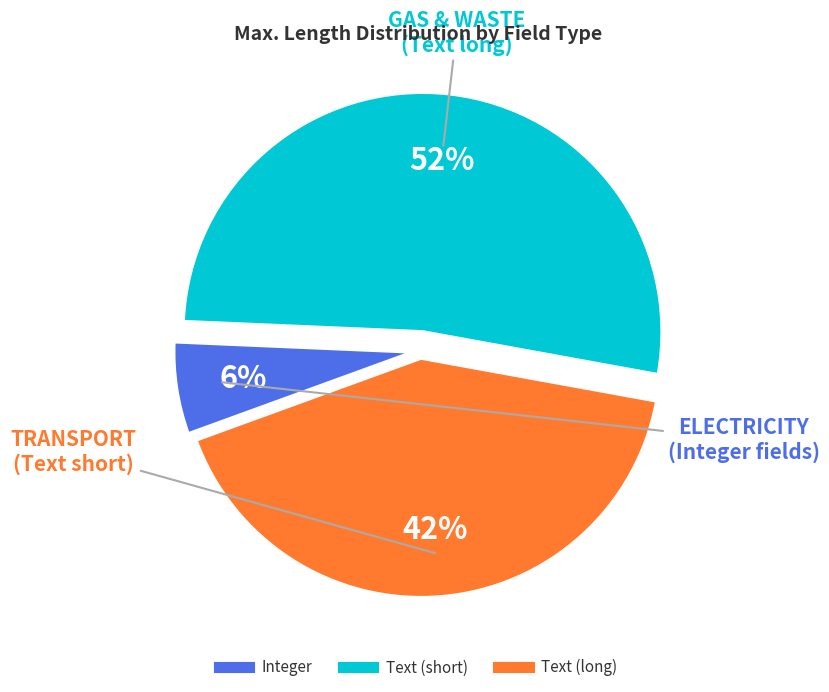

To the nearest percent, what is the difference between the largest and smallest slice percentages?

46%